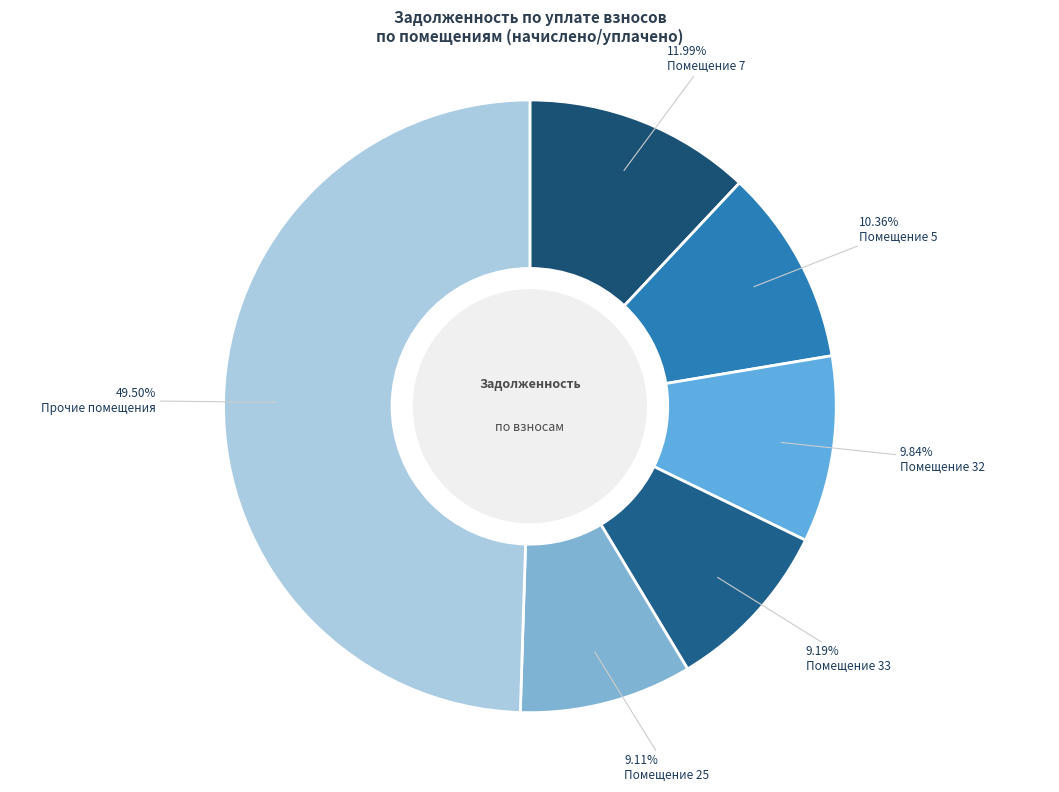

Count the number of slices in the pie.

6